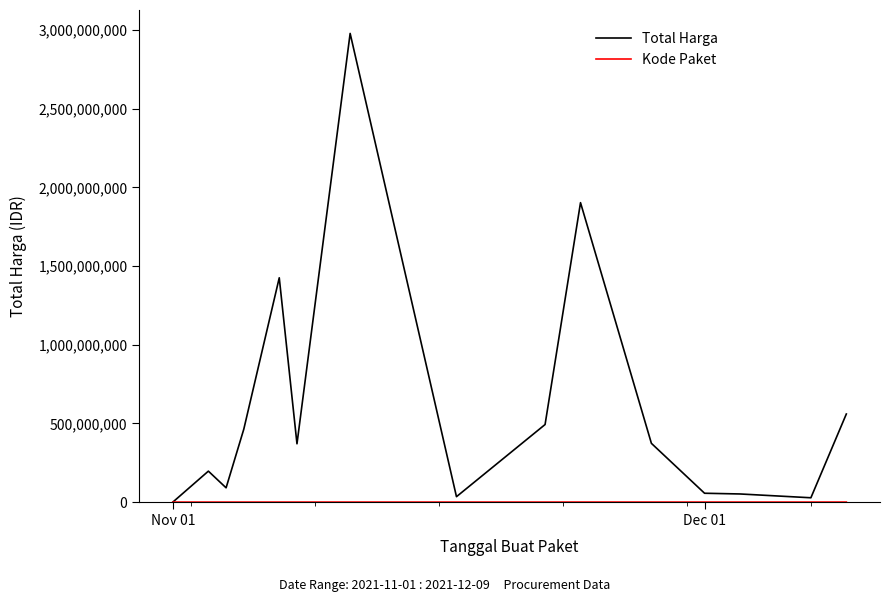

Which series has the largest range (max minus min)?

Total Harga